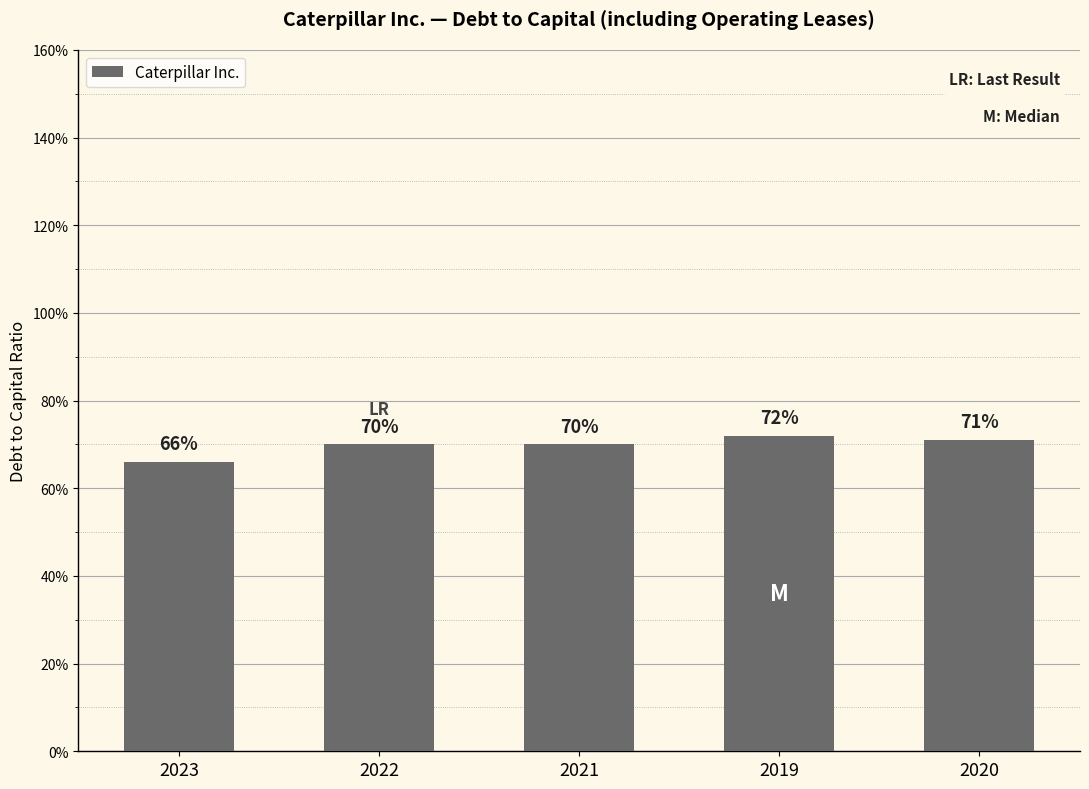

Are the bars grouped side by side (vs. stacked)?

No